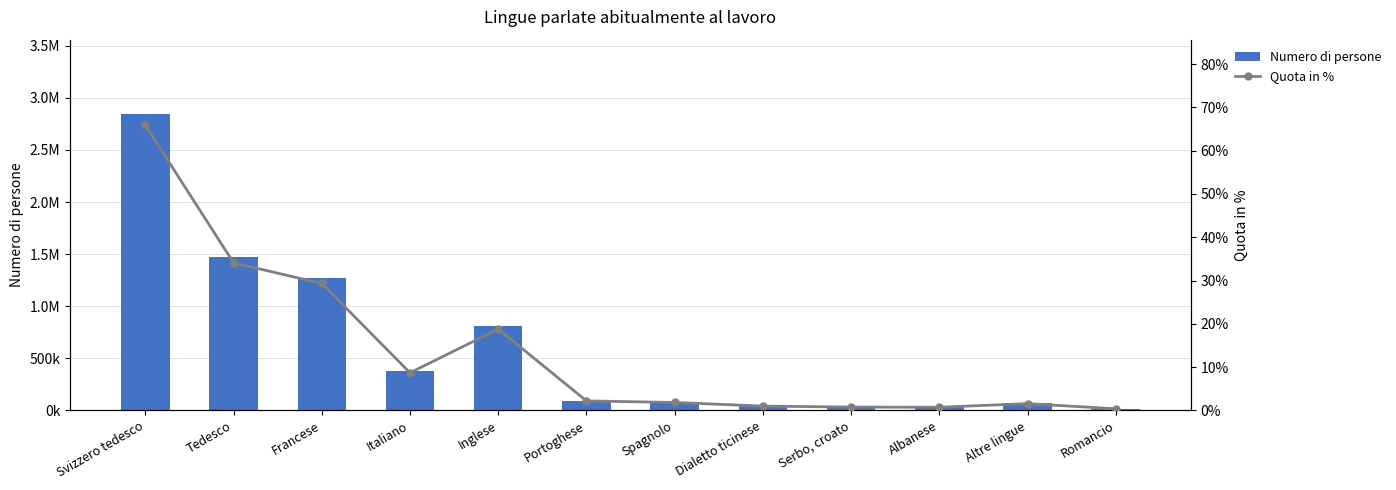

What value does the Quota in % series have at Albanese?

0.7